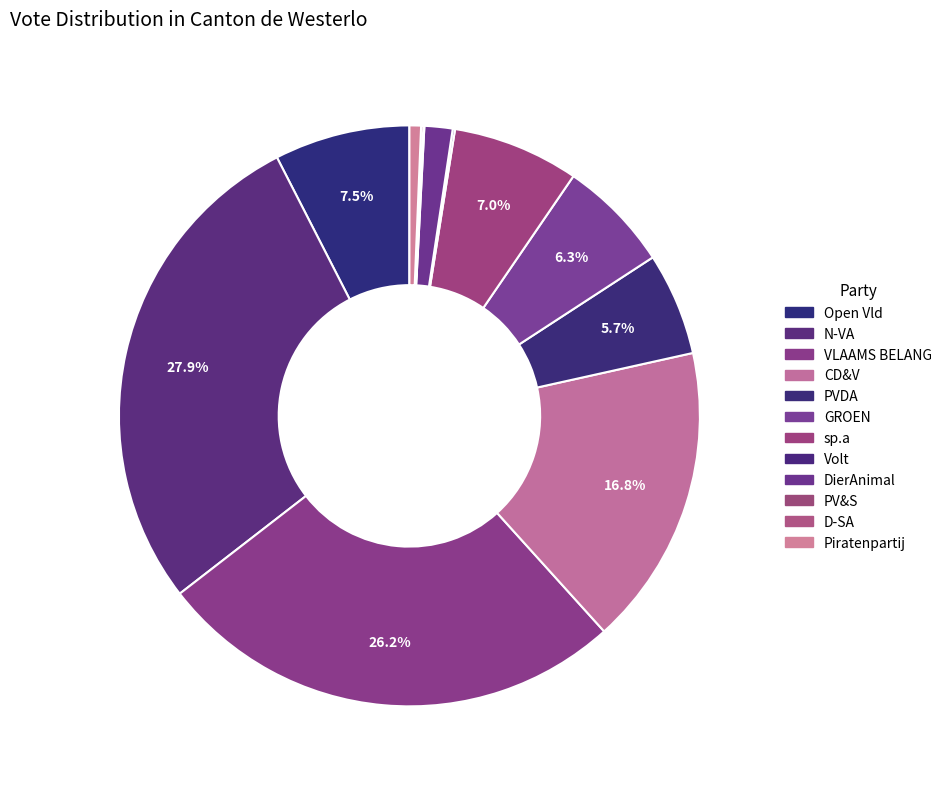

What percentage is the CD&V slice, to the nearest percent?

17%